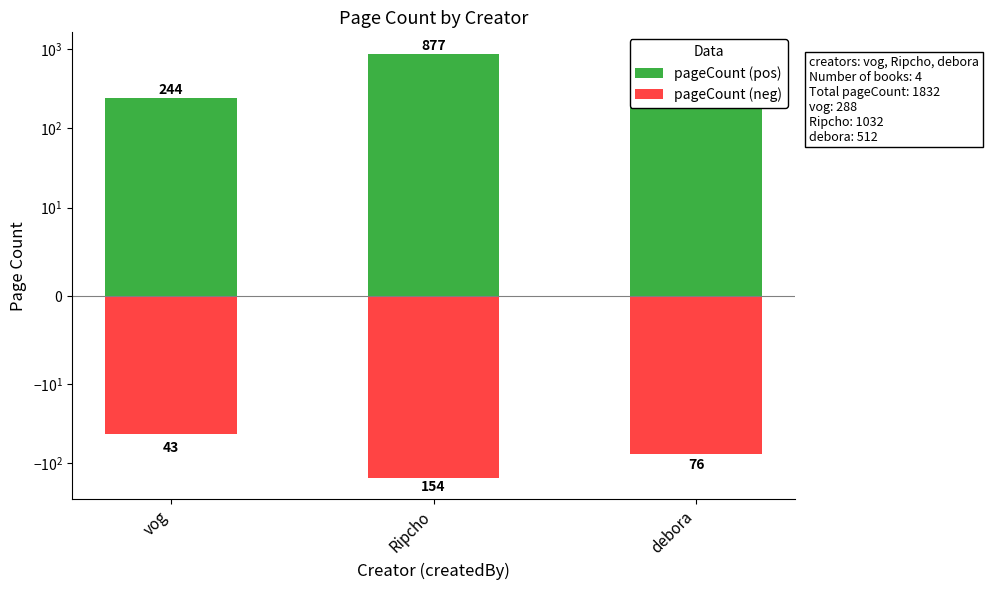

Between Ripcho and debora, which series saw the biggest shift?

pageCount (pos)